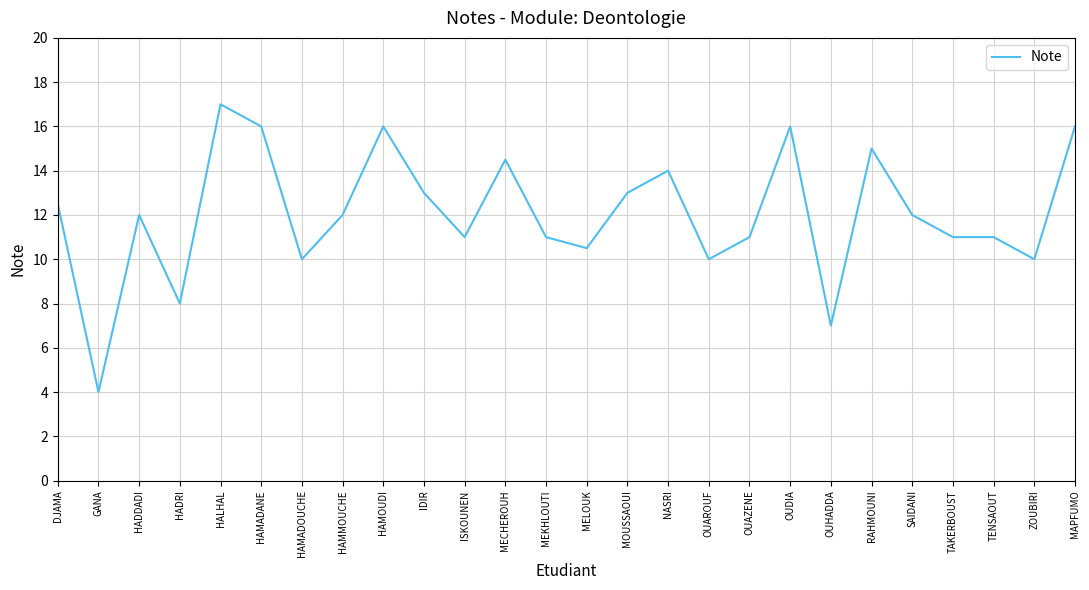

What value does the data have at NASRI?

14.0